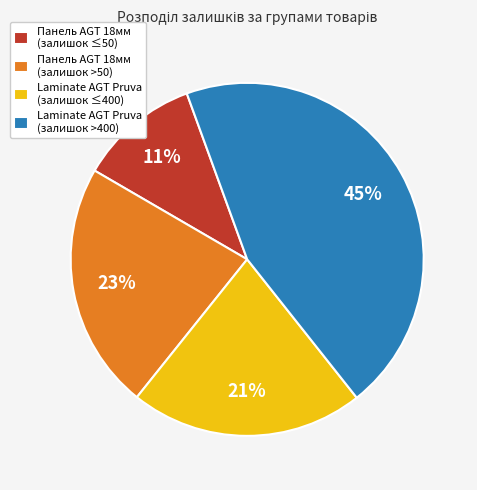

Which category has the smallest portion of the pie?

Панель AGT 18мм (залишок ≤50)